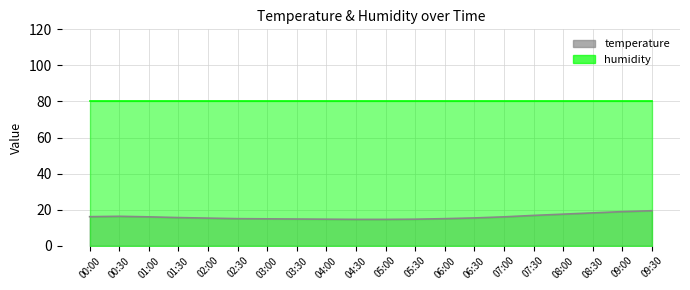

List the labels in order of temperature_line value, largest first.

09:30, 09:00, 08:30, 08:00, 07:30, 00:30, 00:00, 01:00, 07:00, 01:30, 06:30, 02:00, 02:30, 06:00, 03:00, 03:30, 04:00, 05:30, 04:30, 05:00